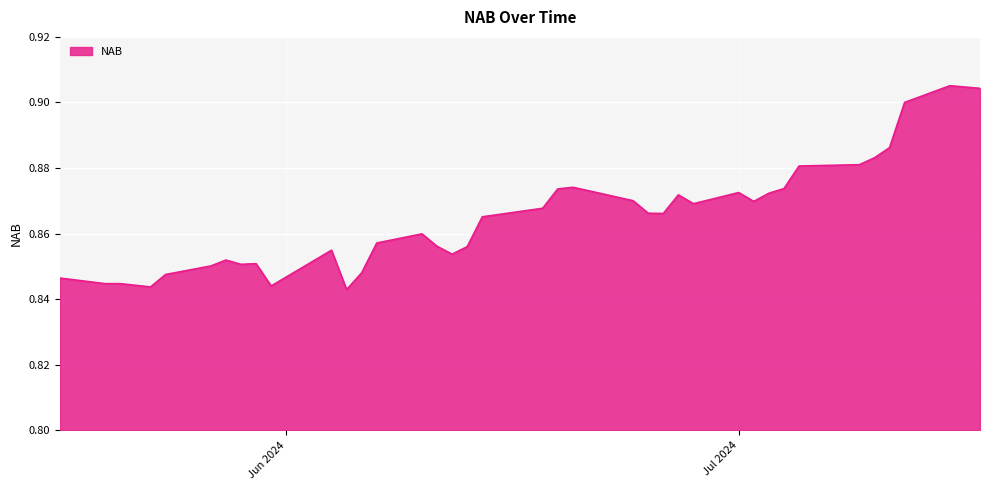

How many lines are shown in the chart?

1